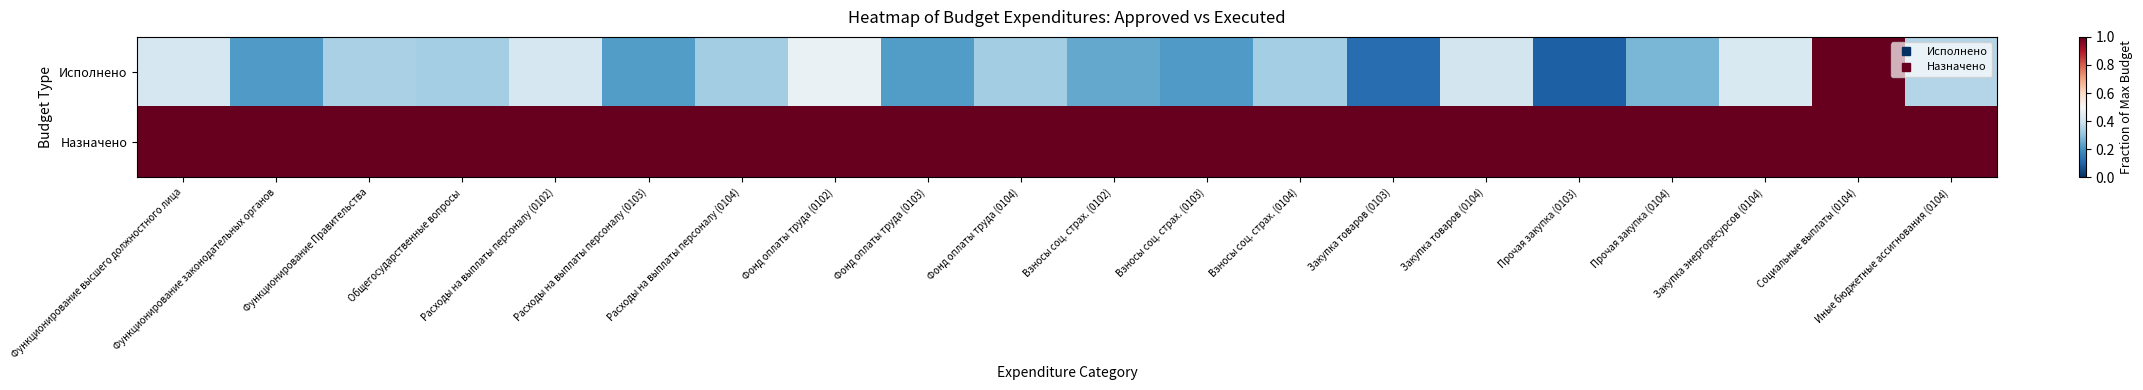

What is the minimum value shown in the chart?

0.1